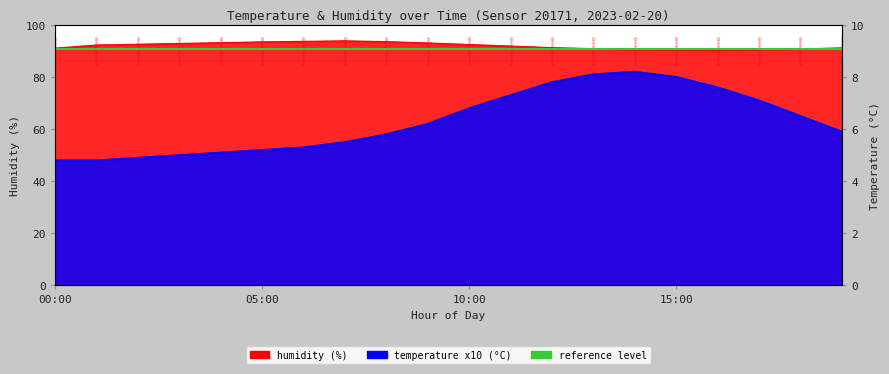

The value of humidity at 06:00 is 93.6. True or false?

True